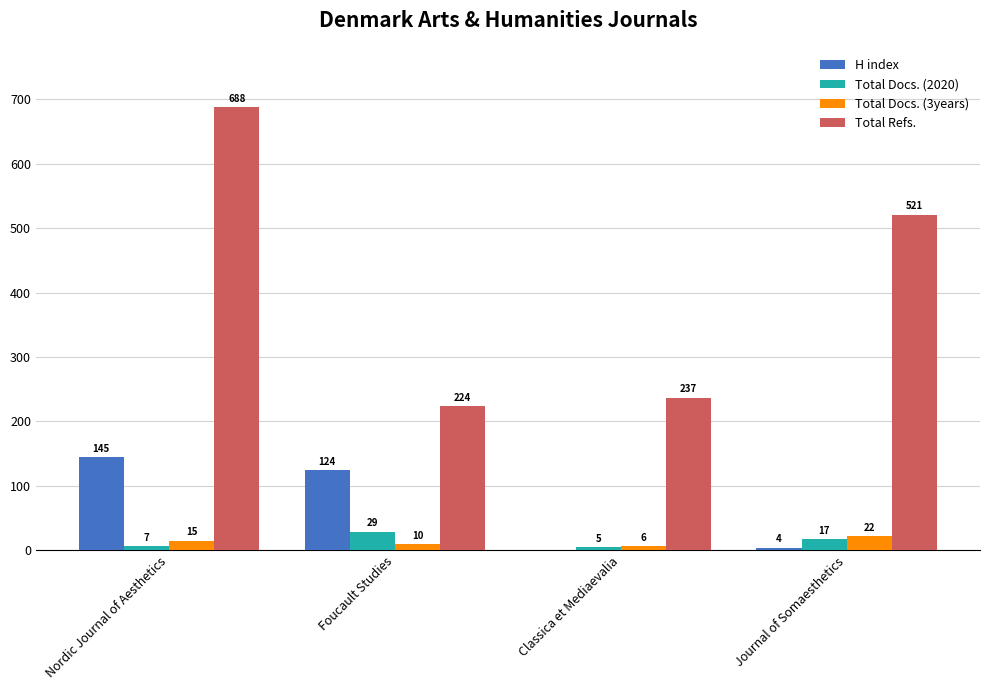

What is the sum of the Total Docs. (3years) values at Foucault Studies and Journal of Somaesthetics?

32